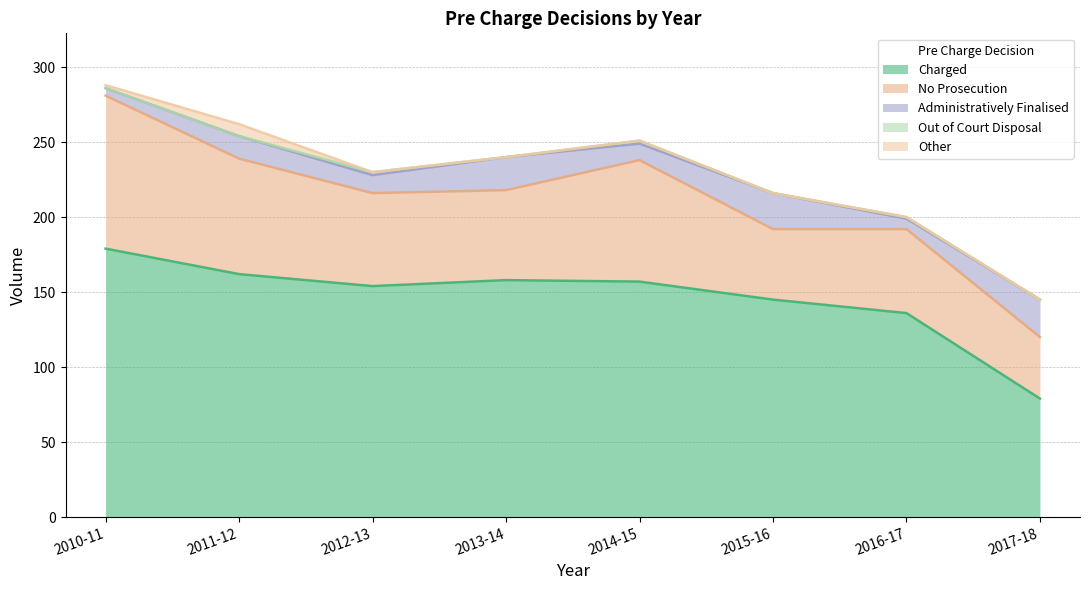

List the labels in order of Charged value, largest first.

2010-11, 2011-12, 2013-14, 2014-15, 2012-13, 2015-16, 2016-17, 2017-18